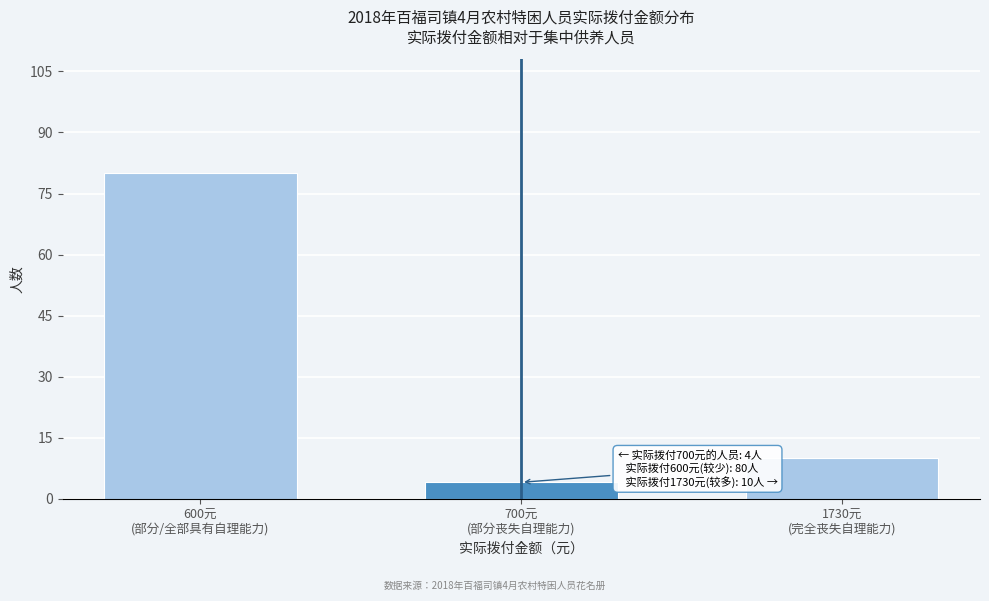

Reading left to right, extract all data points from this chart.

80	4	10